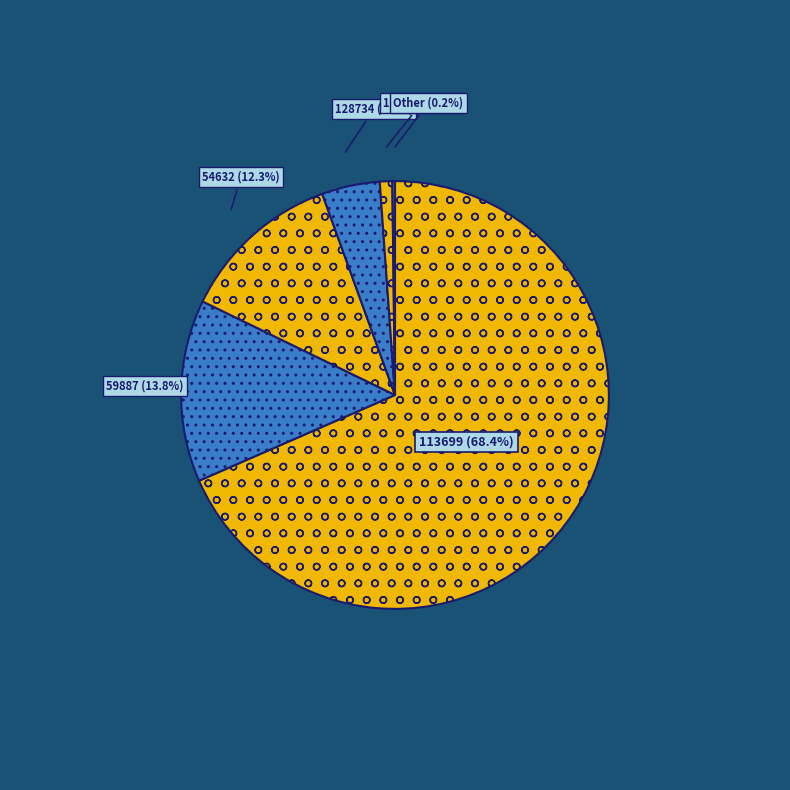

Between 59887 (13.8%) and 128734 (4.4%), which is larger?

59887 (13.8%)